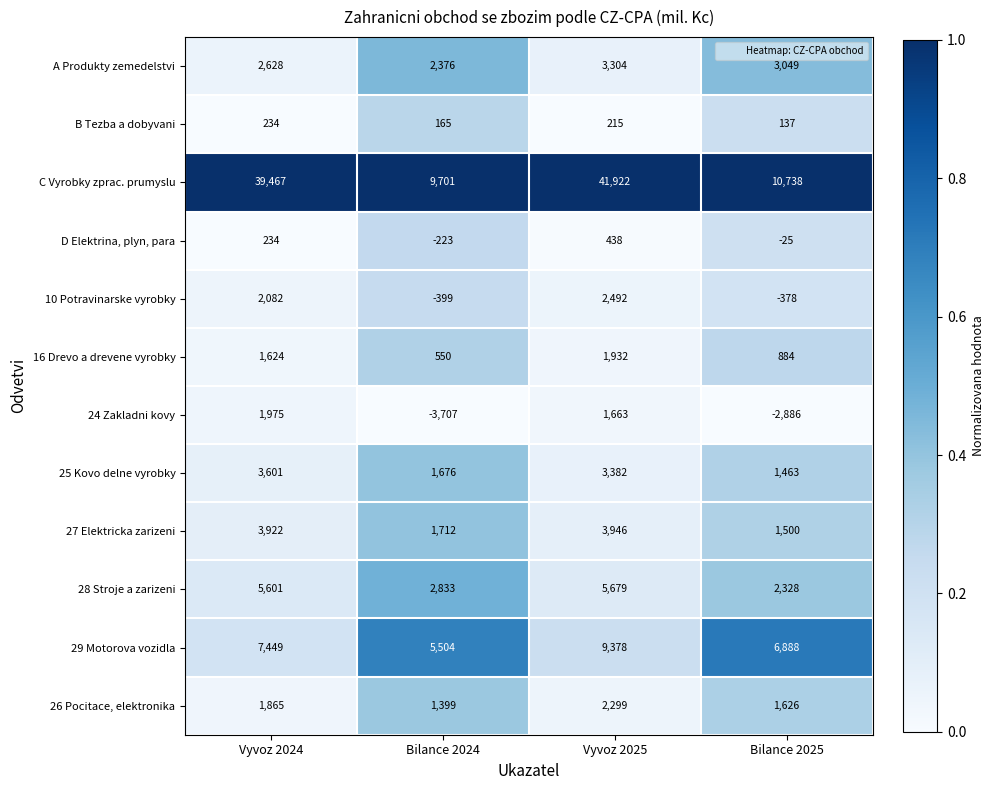

What is the minimum value for 28 Stroje a zarizeni?

2328